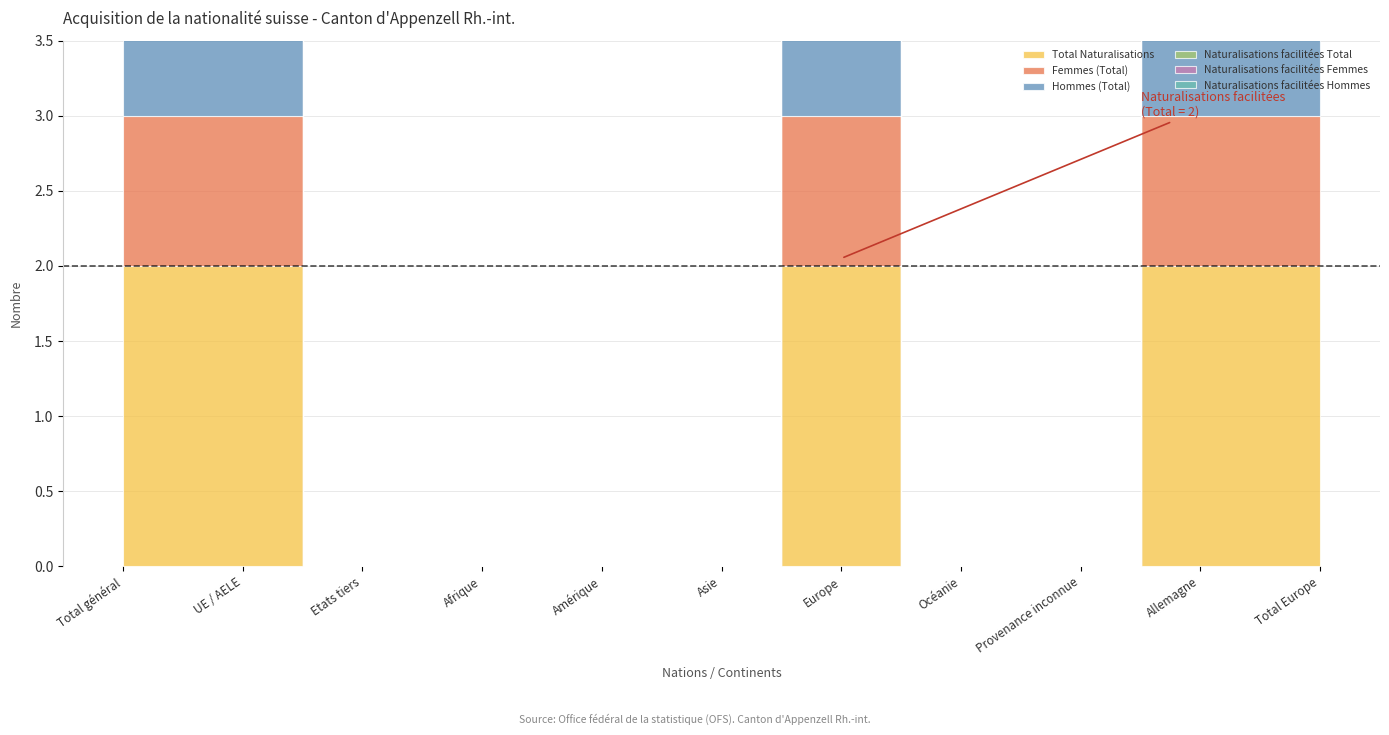

List the labels in order of Naturalisations facilitées Femmes value, smallest first.

Etats tiers, Afrique, Amérique, Asie, Océanie, Provenance inconnue, Total général, UE / AELE, Europe, Allemagne, Total Europe